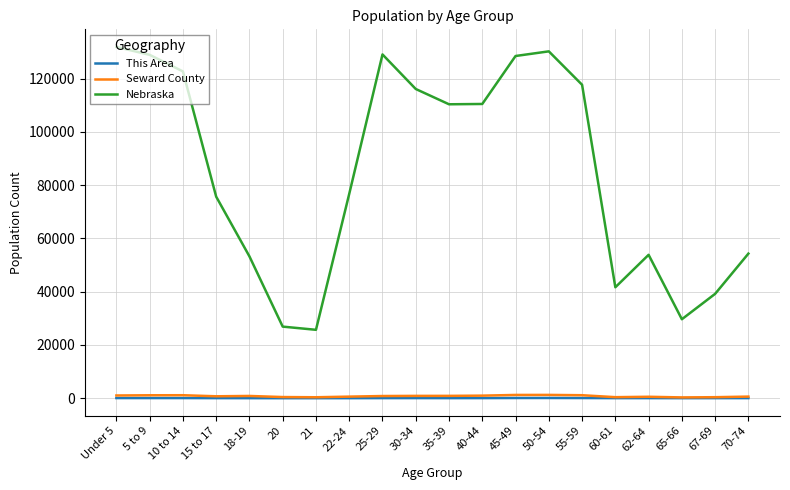

True or false: Nebraska has a value of 26880 at 20.

True